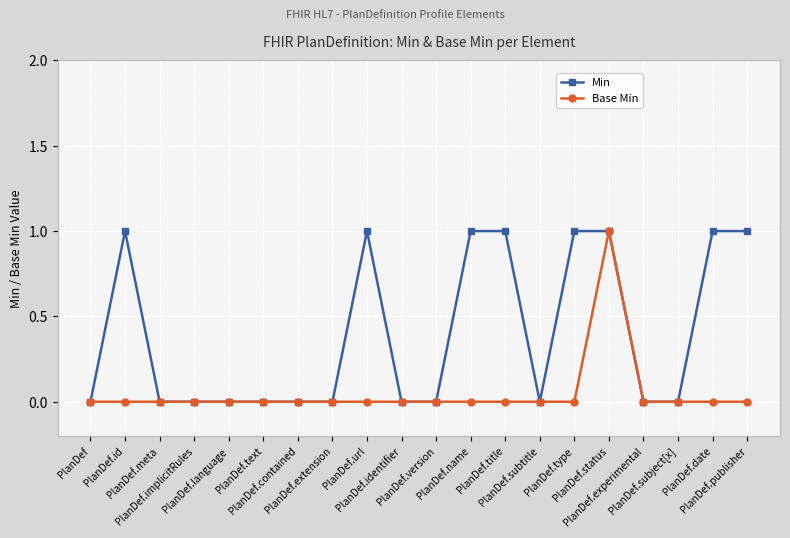

Reading left to right, extract all data points from this chart.

Min: PlanDef=0	PlanDef.id=1	PlanDef.meta=0	PlanDef.implicitRules=0	PlanDef.language=0	PlanDef.text=0	PlanDef.contained=0	PlanDef.extension=0	PlanDef.url=1	PlanDef.identifier=0	PlanDef.version=0	PlanDef.name=1	PlanDef.title=1	PlanDef.subtitle=0	PlanDef.type=1	PlanDef.status=1	PlanDef.experimental=0	PlanDef.subject[x]=0	PlanDef.date=1	PlanDef.publisher=1
Base Min: PlanDef=0	PlanDef.id=0	PlanDef.meta=0	PlanDef.implicitRules=0	PlanDef.language=0	PlanDef.text=0	PlanDef.contained=0	PlanDef.extension=0	PlanDef.url=0	PlanDef.identifier=0	PlanDef.version=0	PlanDef.name=0	PlanDef.title=0	PlanDef.subtitle=0	PlanDef.type=0	PlanDef.status=1	PlanDef.experimental=0	PlanDef.subject[x]=0	PlanDef.date=0	PlanDef.publisher=0